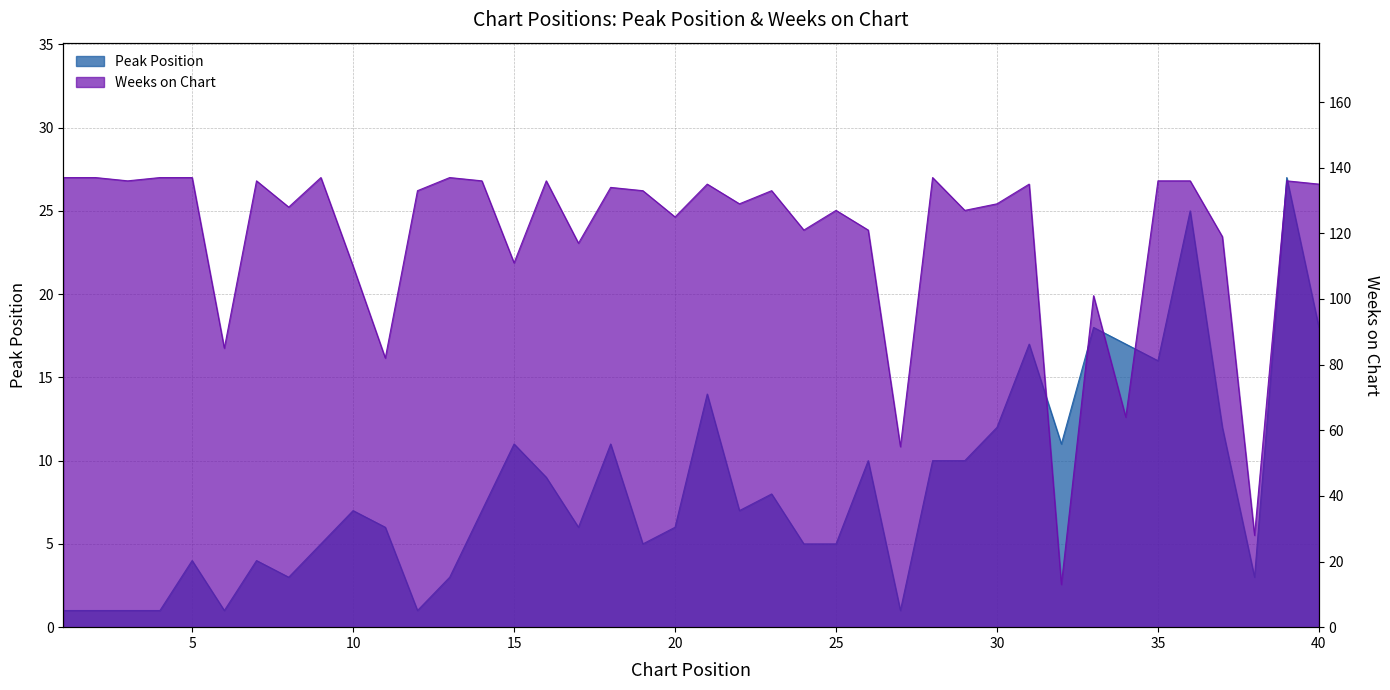

The Peak Position series shows 1 at 3. True or false?

True